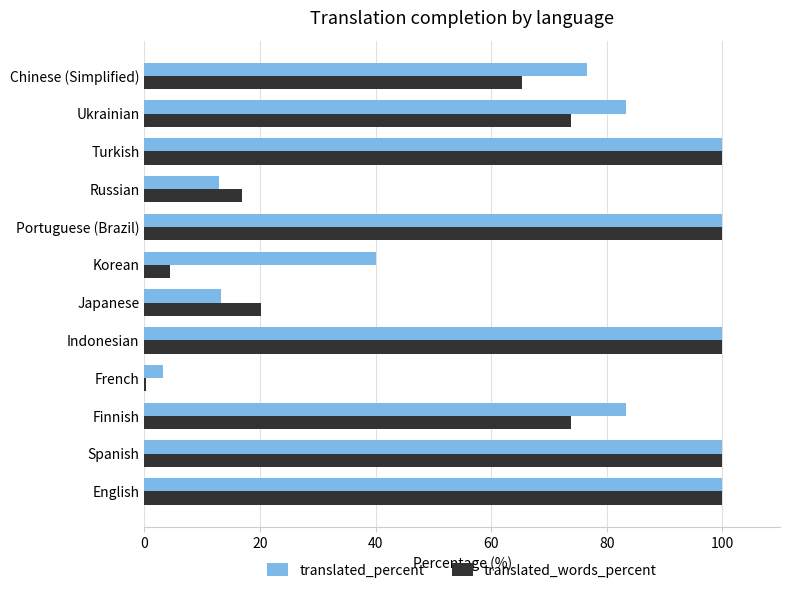

Is it true that translated_words_percent equals 100.0 at Indonesian?

True